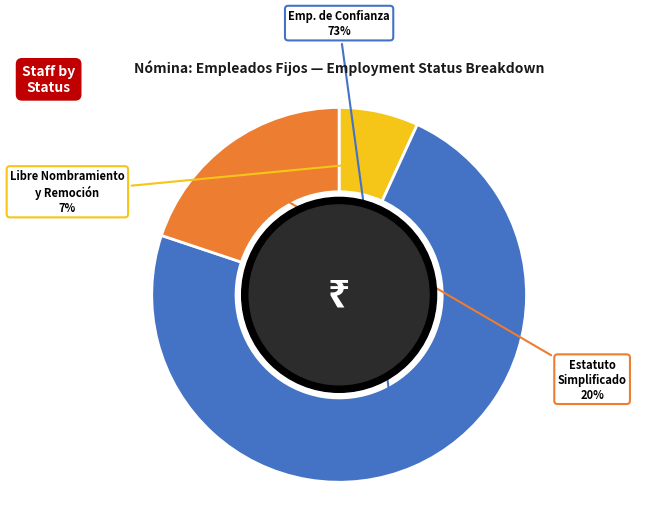

To the nearest percent, what is the average slice percentage?

33%